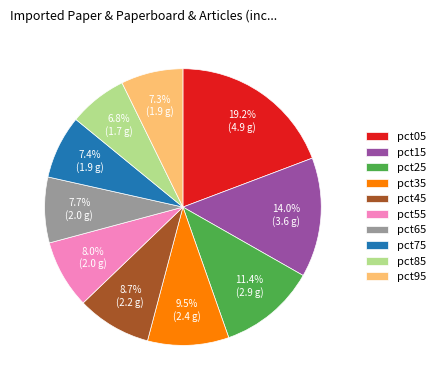

What is the largest slice in the pie chart?

pct05